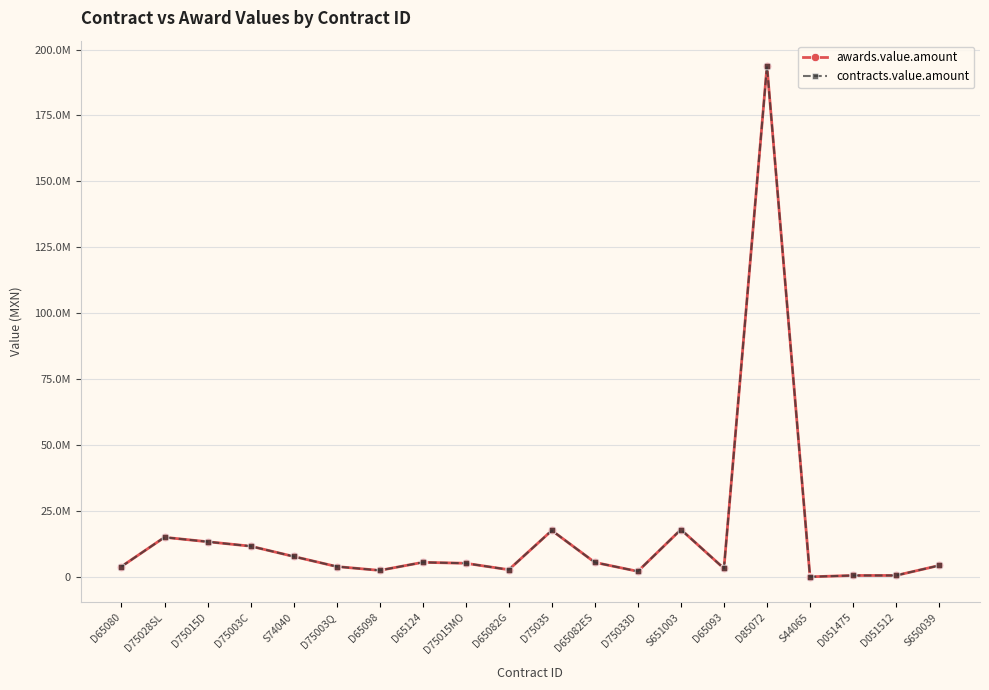

Does the chart have visible grid lines?

Yes